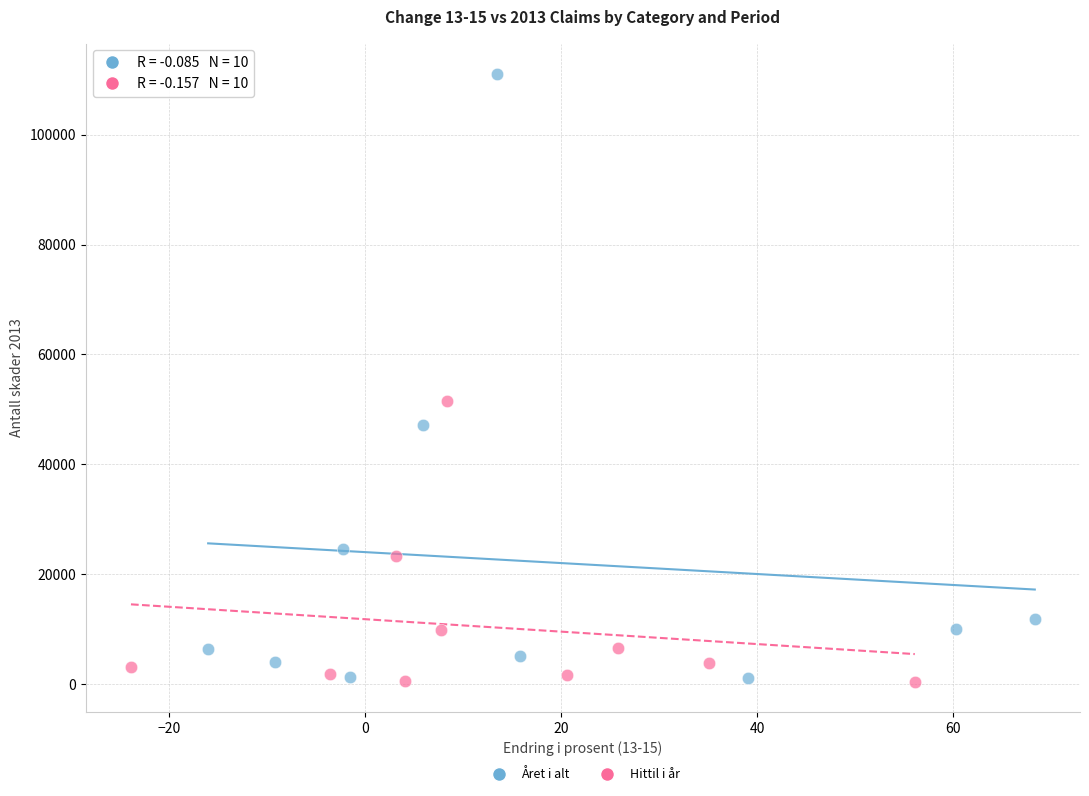

Which series contains the highest Y value?

Året i alt